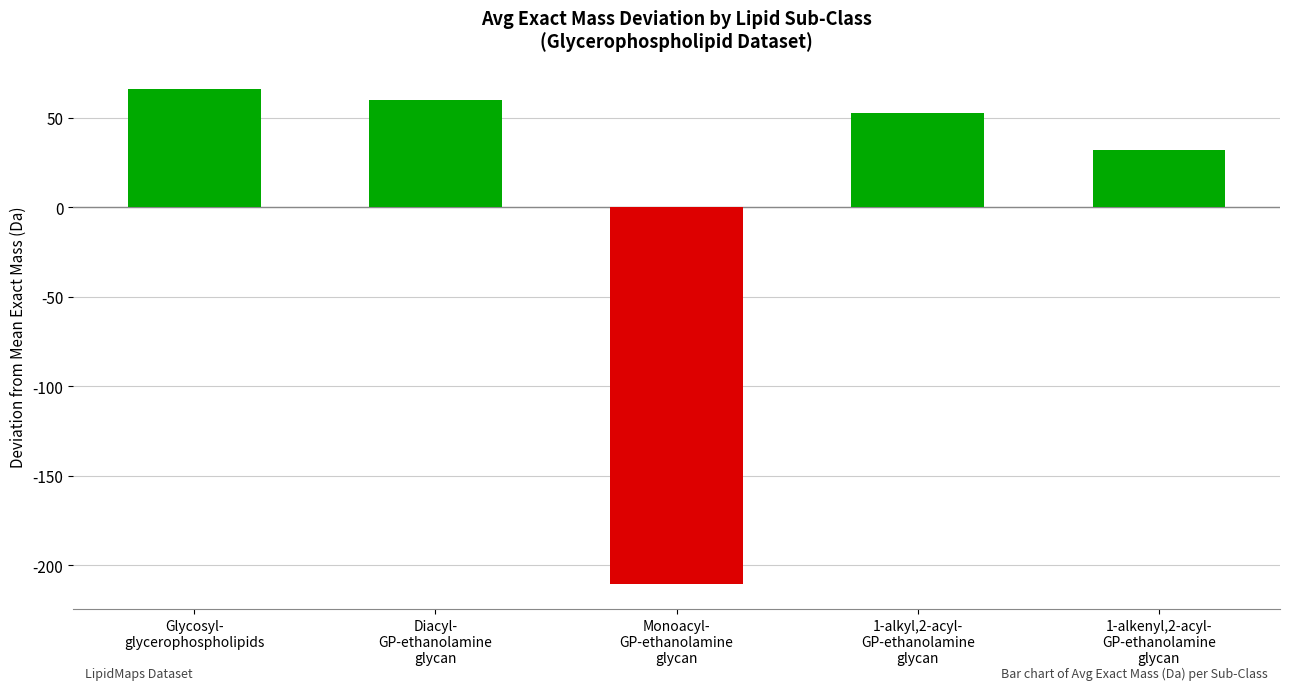

Reading right to left, list all the values displayed in this chart.

31.8	52.7	-210.6	59.9	66.2